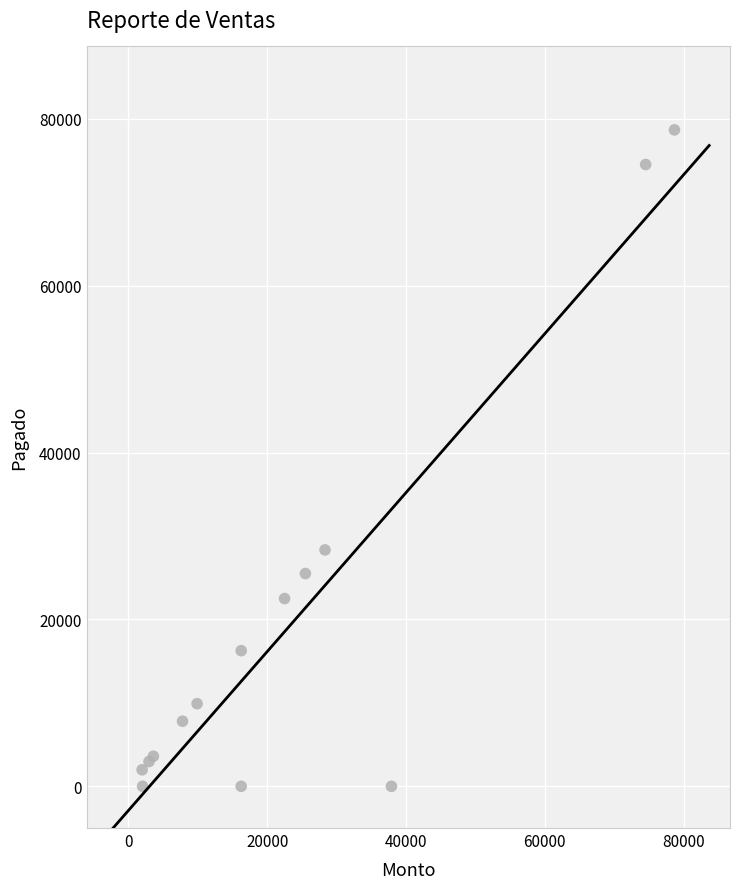

What Y value in the scatter plot is closest to 39335?

28329